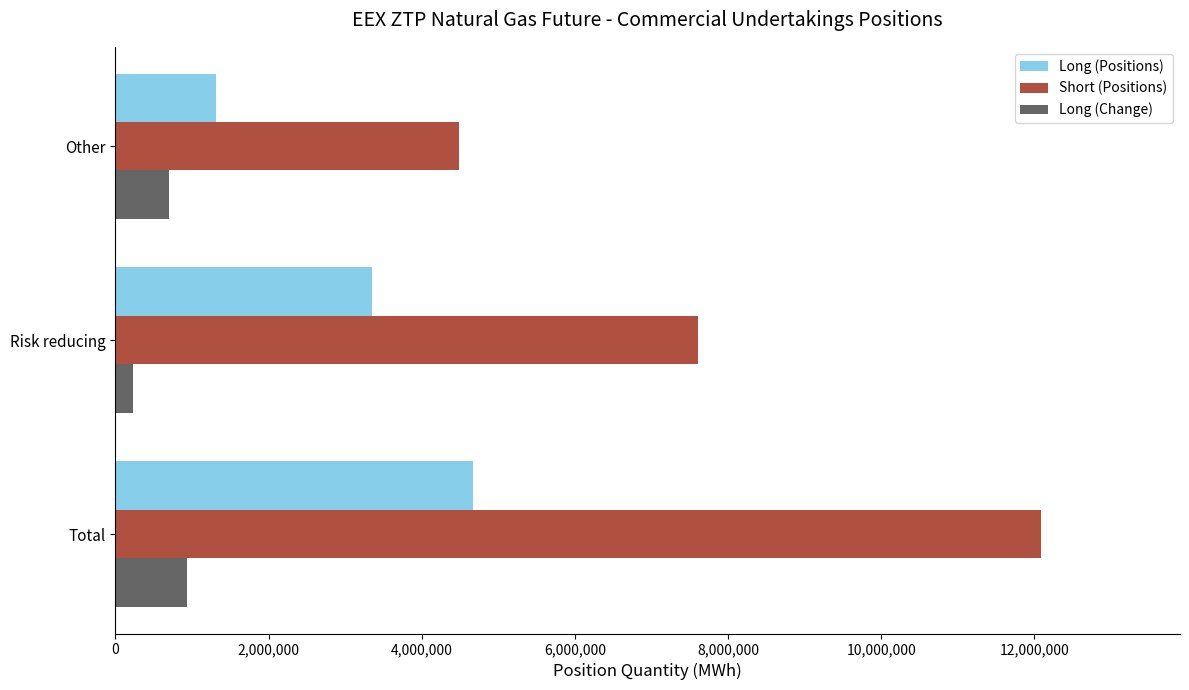

Rank the series by their average value, from lowest to highest.

Long (Change), Long (Positions), Short (Positions)